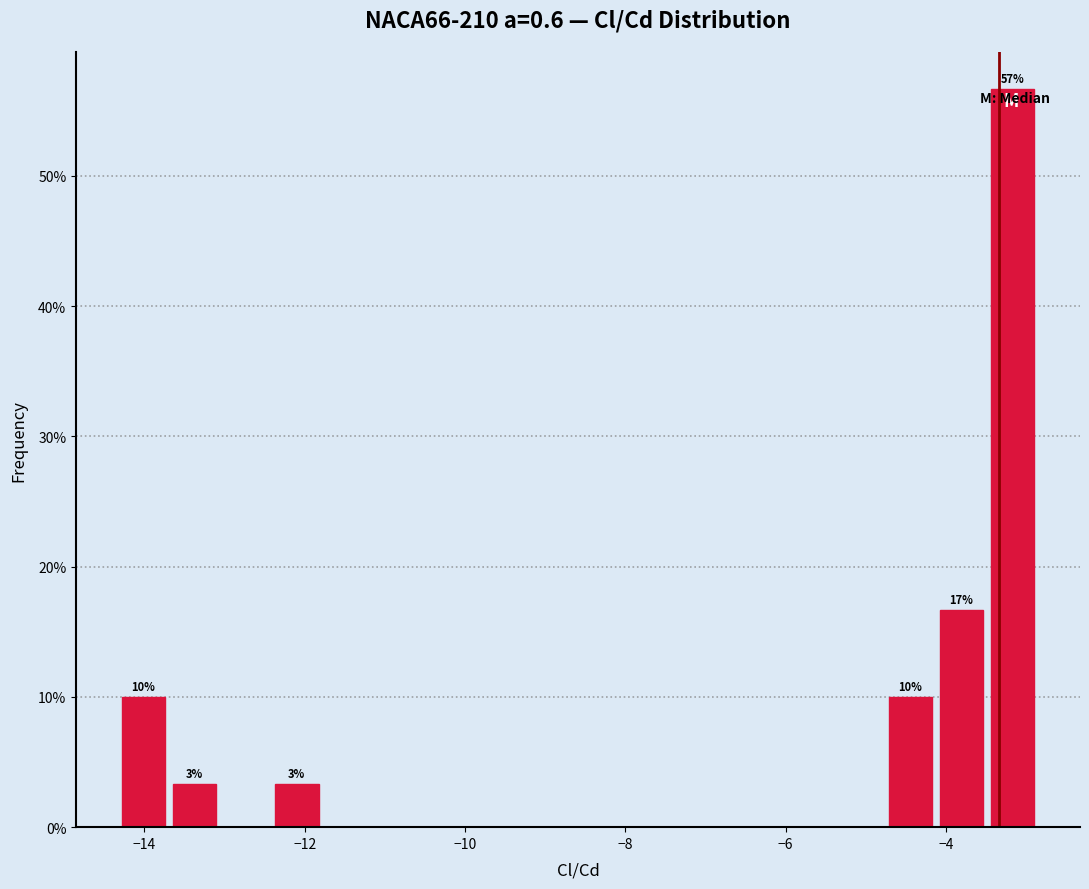

Read against the x-axis, roughly where is the centre of the tallest bar?

-3.2